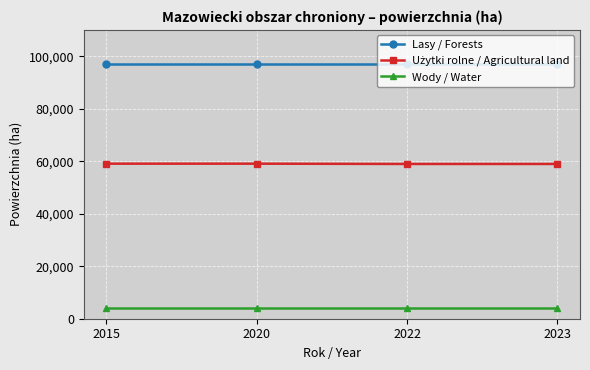

What is the sum of all Wody / Water values?

15856